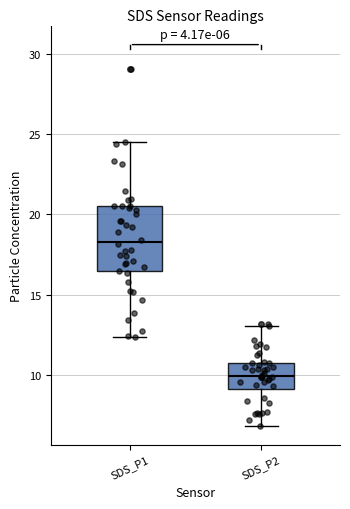

Which box has the lowest median line?

SDS_P2